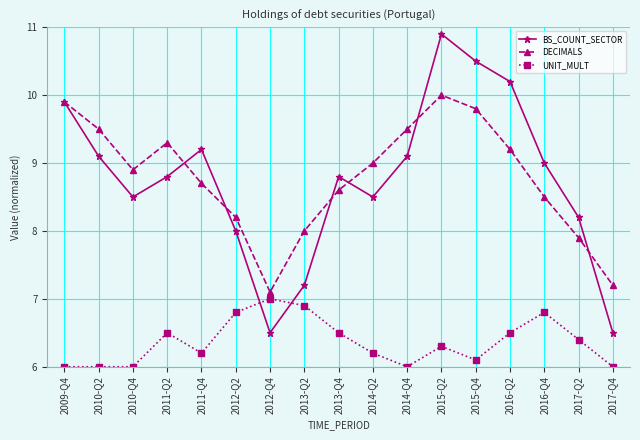

Is this an area chart (filled region under the line)?

No